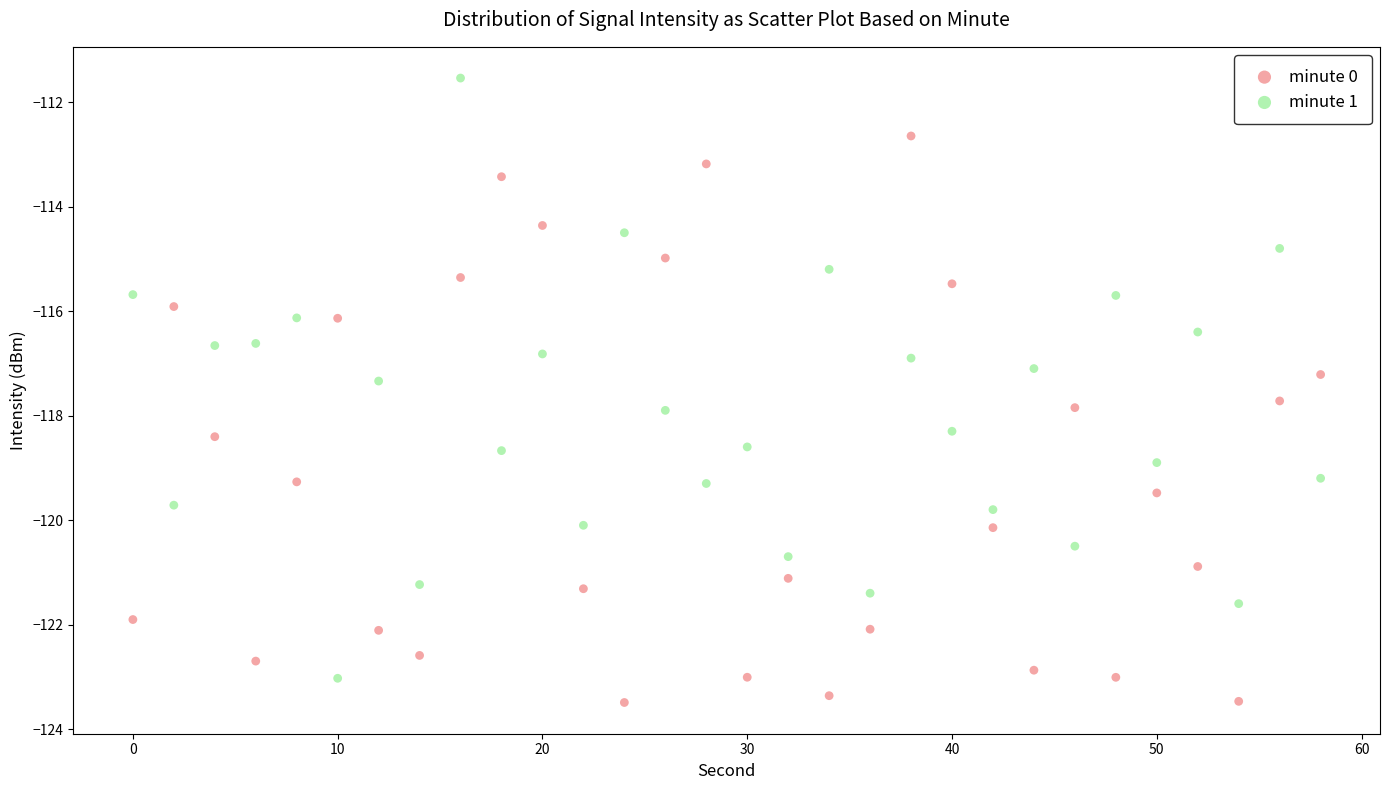

Across all data points, what is the range of X values (max minus min)?

58.0